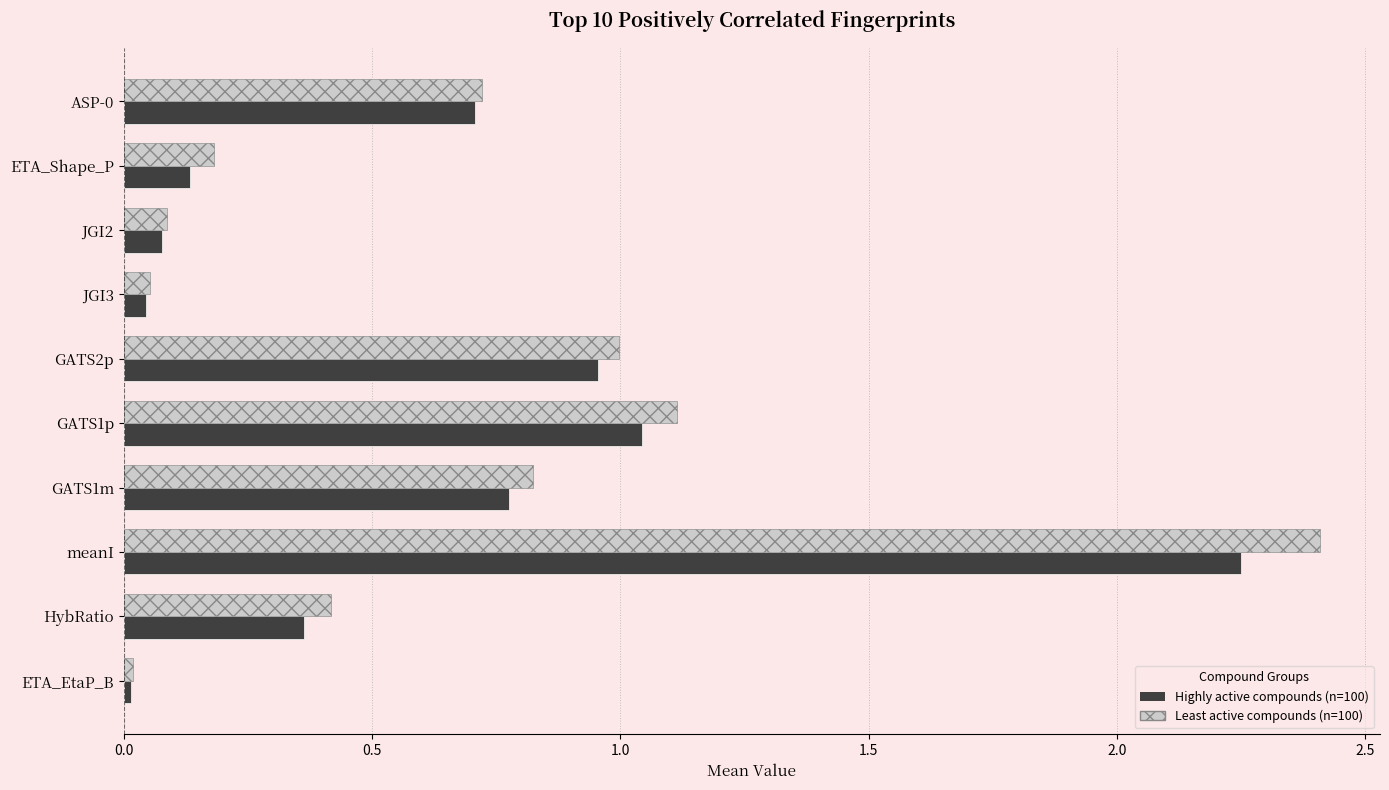

What is the difference between the highest and lowest values at GATS1p?

0.1